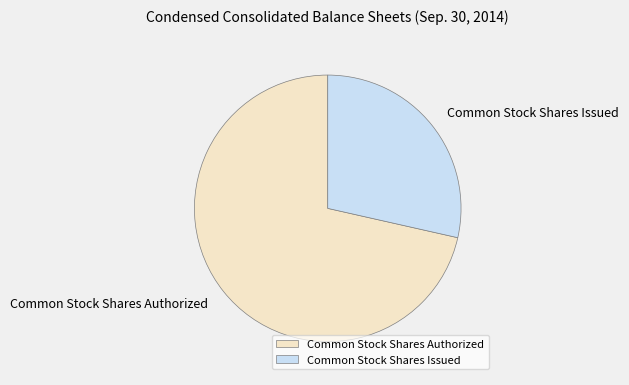

Count the number of slices in the pie.

2